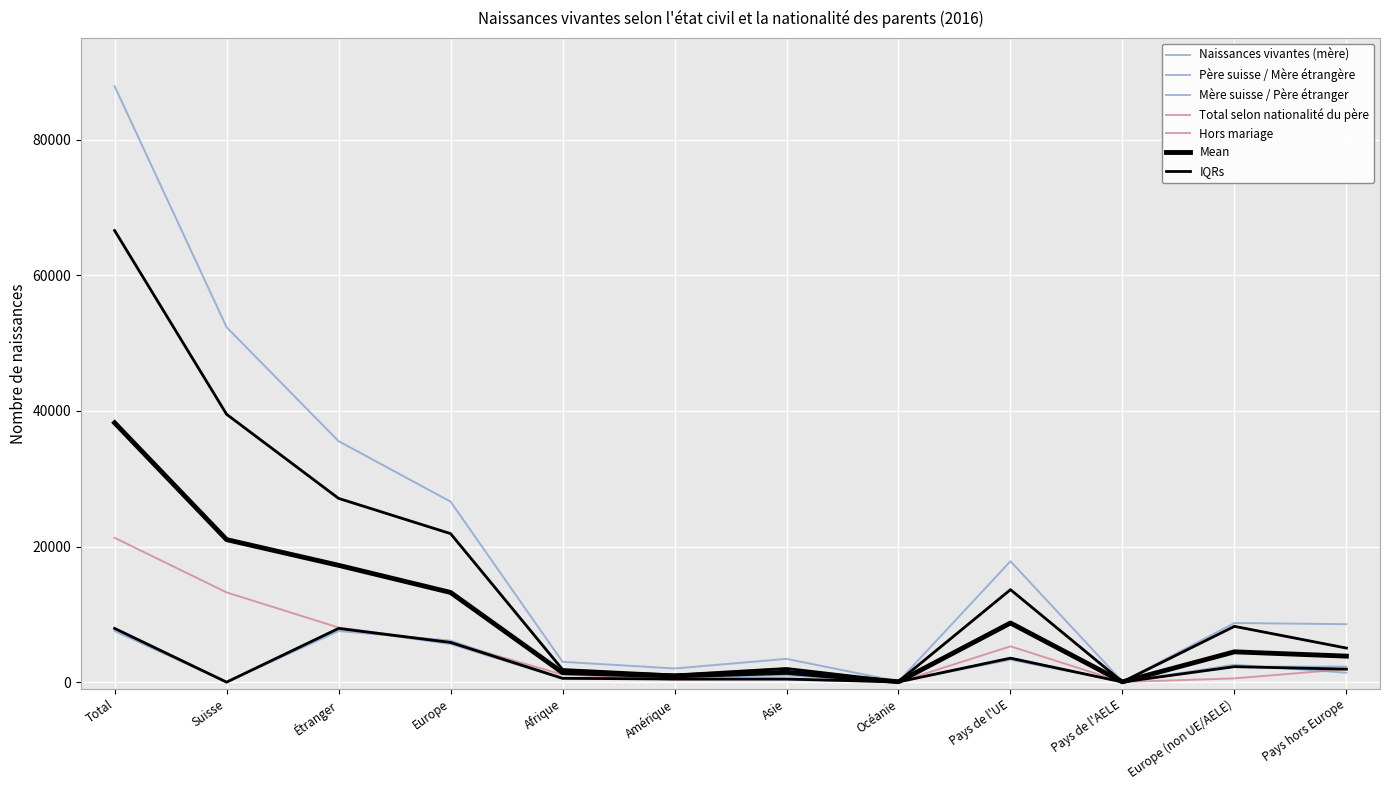

At which label does Père suisse / Mère étrangère first exceed 2279?

Total